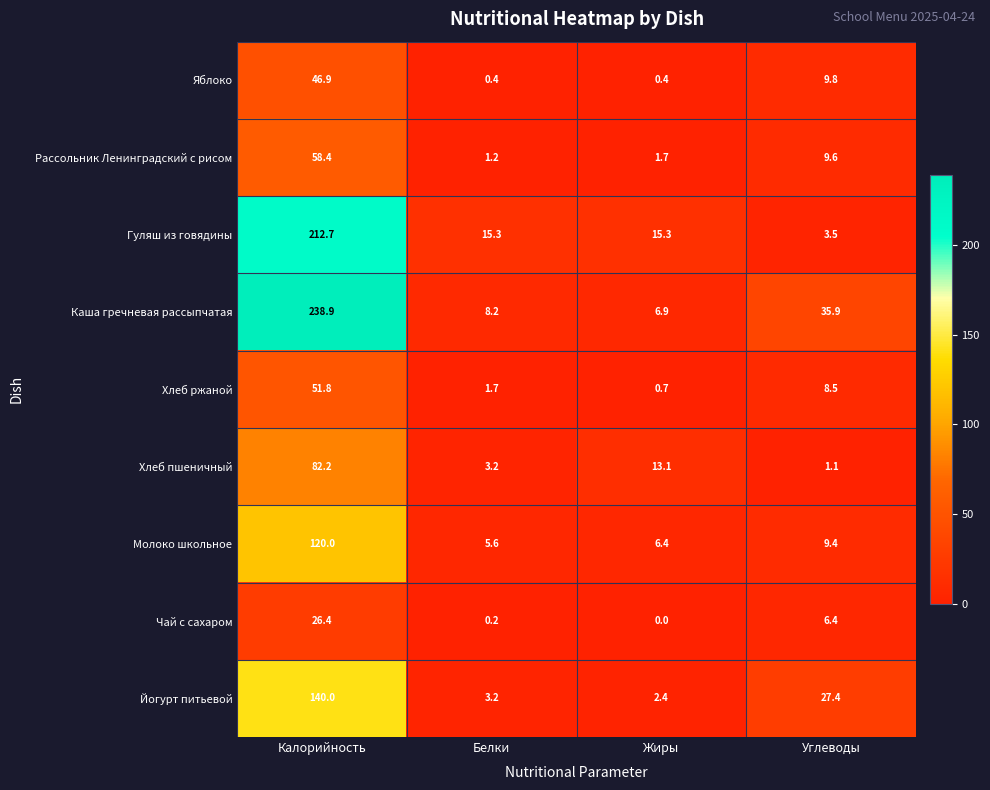

The Молоко школьное series shows 10.3 at Жиры. True or false?

False